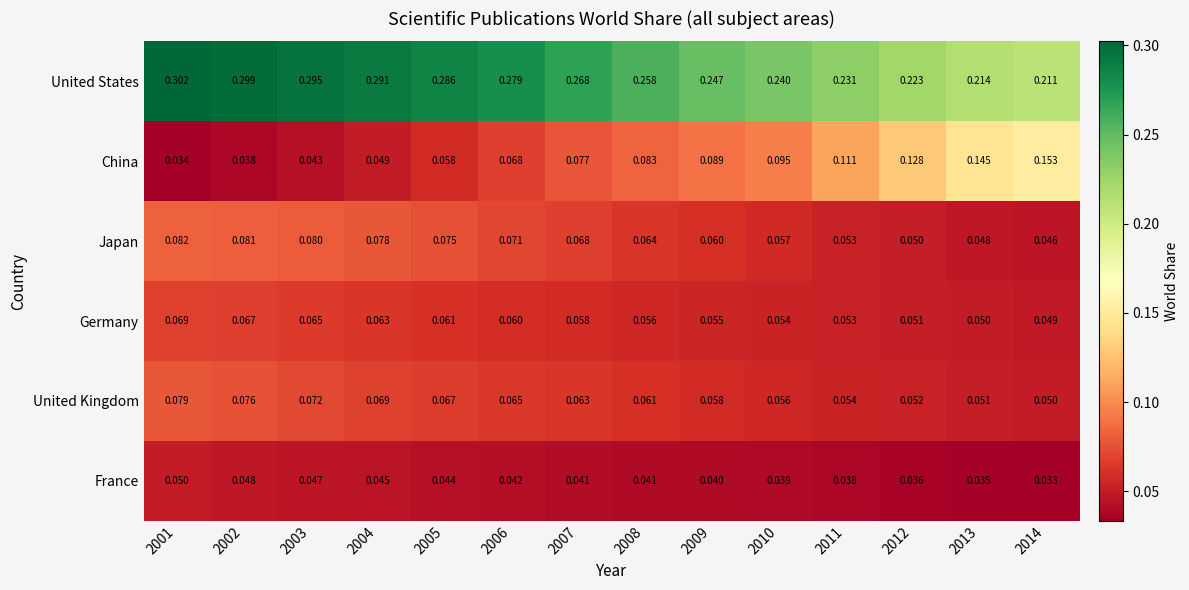

Which series changed the most between 2007 and 2013?

China